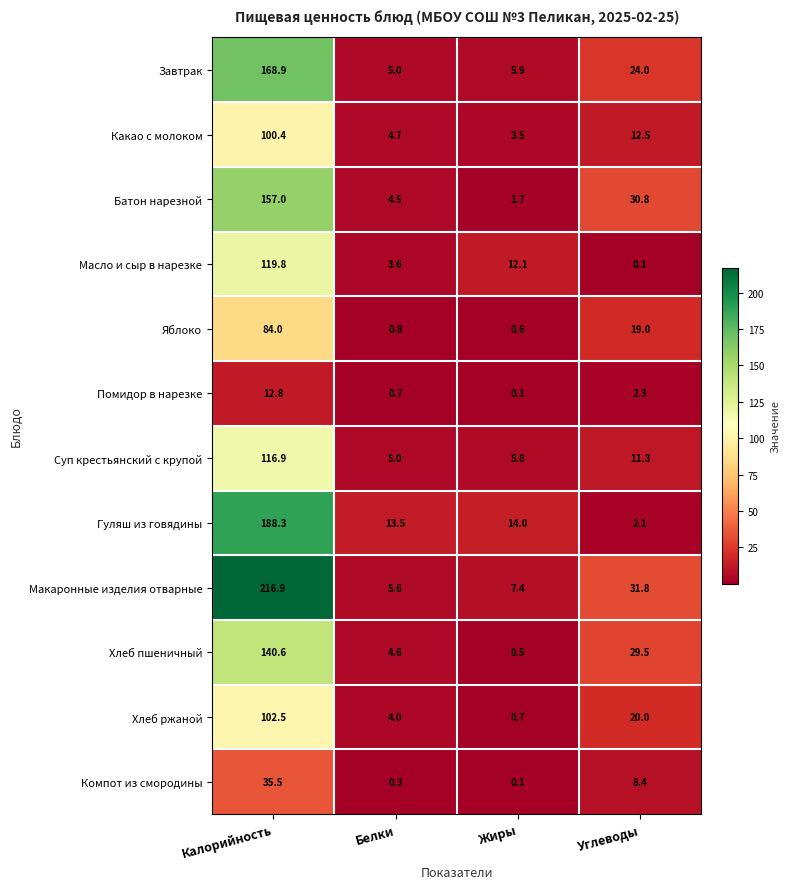

Where is Завтрак nearest to the value 86?

Углеводы